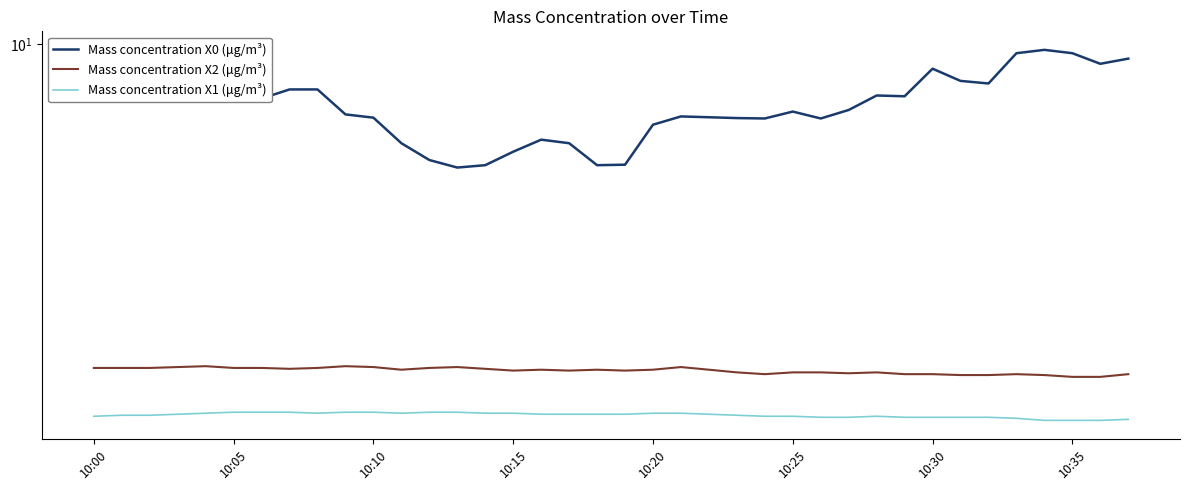

Reading left to right, extract all data points from this chart.

Mass concentration X0 (μg/m³): 8.8	9.0	9.1	9.1	9.1	8.5	8.5	8.7	8.7	8.1	8.0	7.4	7.0	6.8	6.9	7.2	7.5	7.4	6.9	6.9	7.8	8.0	8.0	8.0	8.0	8.1	8.0	8.2	8.5	8.5	9.3	8.9	8.9	9.7	9.8	9.7	9.4	9.6
Mass concentration X2 (μg/m³): 3.7	3.7	3.7	3.7	3.7	3.7	3.7	3.7	3.7	3.7	3.7	3.7	3.7	3.7	3.7	3.7	3.7	3.7	3.7	3.7	3.7	3.7	3.7	3.7	3.6	3.7	3.7	3.6	3.7	3.6	3.6	3.6	3.6	3.6	3.6	3.6	3.6	3.6
Mass concentration X1 (μg/m³): 3.2	3.2	3.2	3.2	3.2	3.2	3.2	3.2	3.2	3.2	3.2	3.2	3.2	3.2	3.2	3.2	3.2	3.2	3.2	3.2	3.2	3.2	3.2	3.2	3.2	3.2	3.2	3.2	3.2	3.2	3.2	3.2	3.2	3.2	3.2	3.2	3.2	3.2